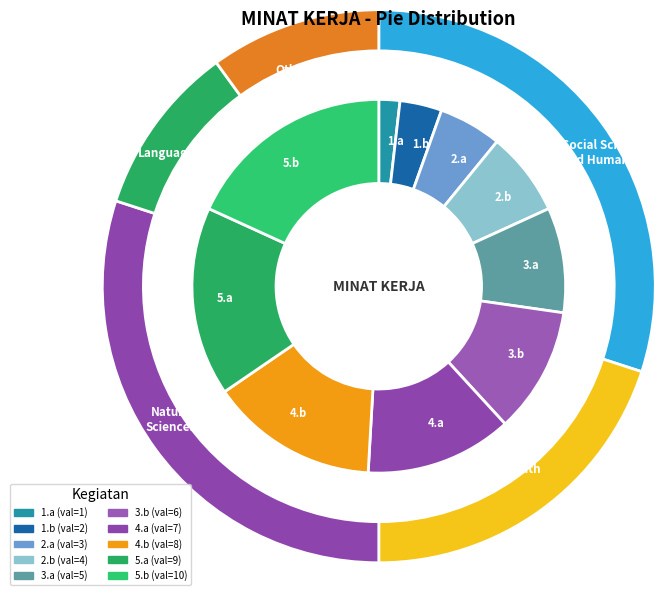

Which category has the smallest portion of the pie?

1.a